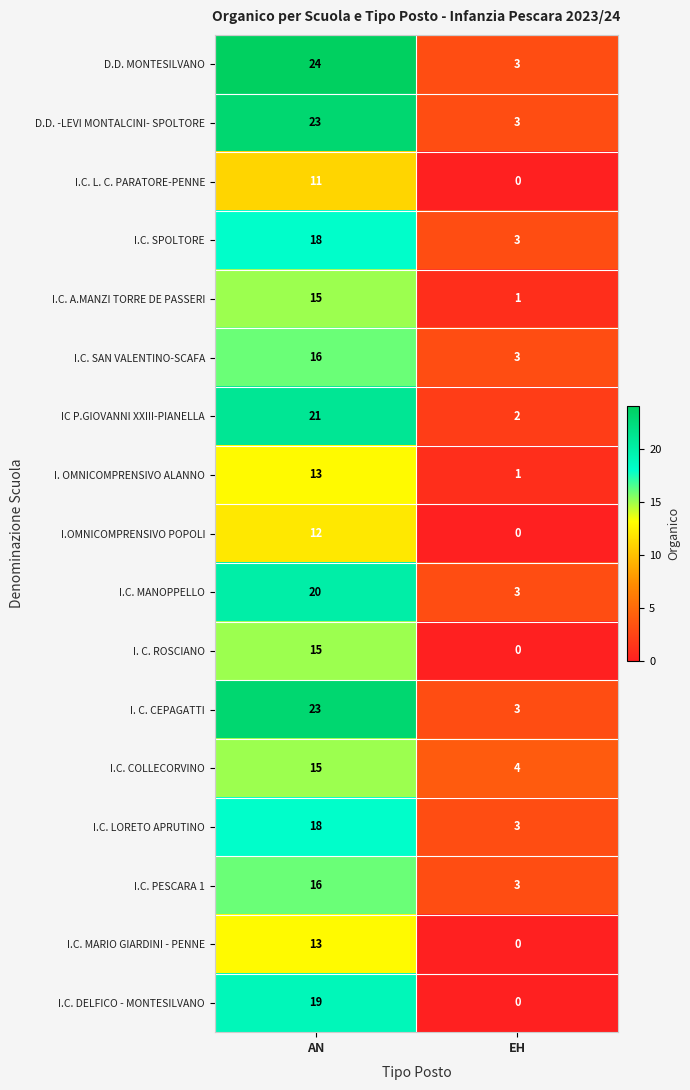

At how many categories does at least one series exceed 8?

1